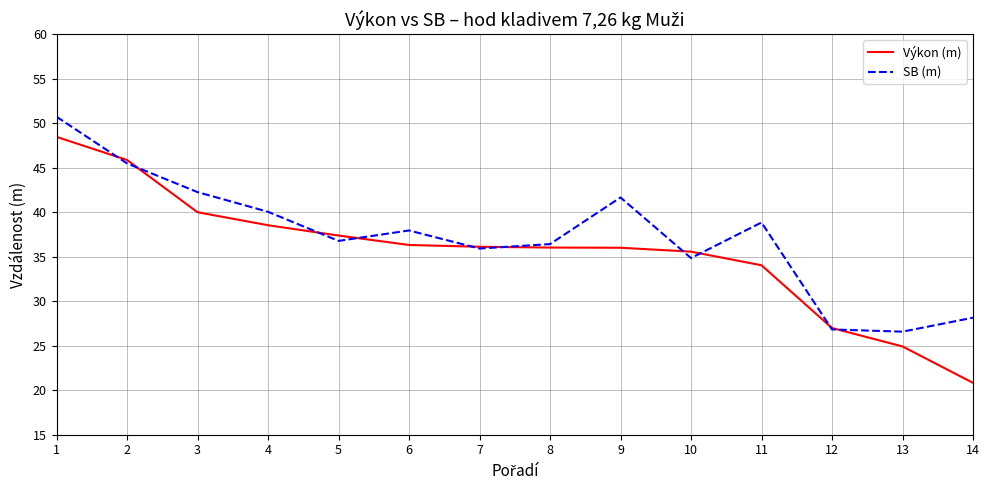

True or false: SB (m) has a value of 59.3 at 9.

False